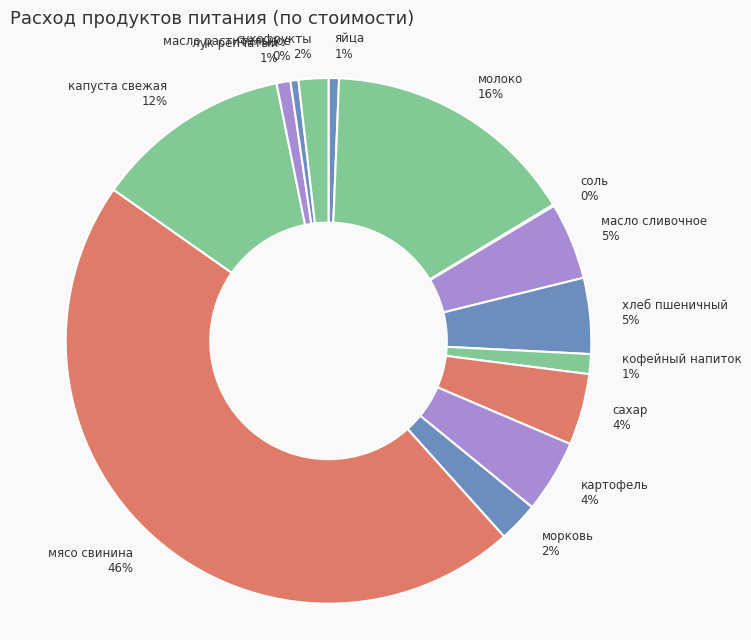

What is the largest slice in the pie chart?

мясо свинина